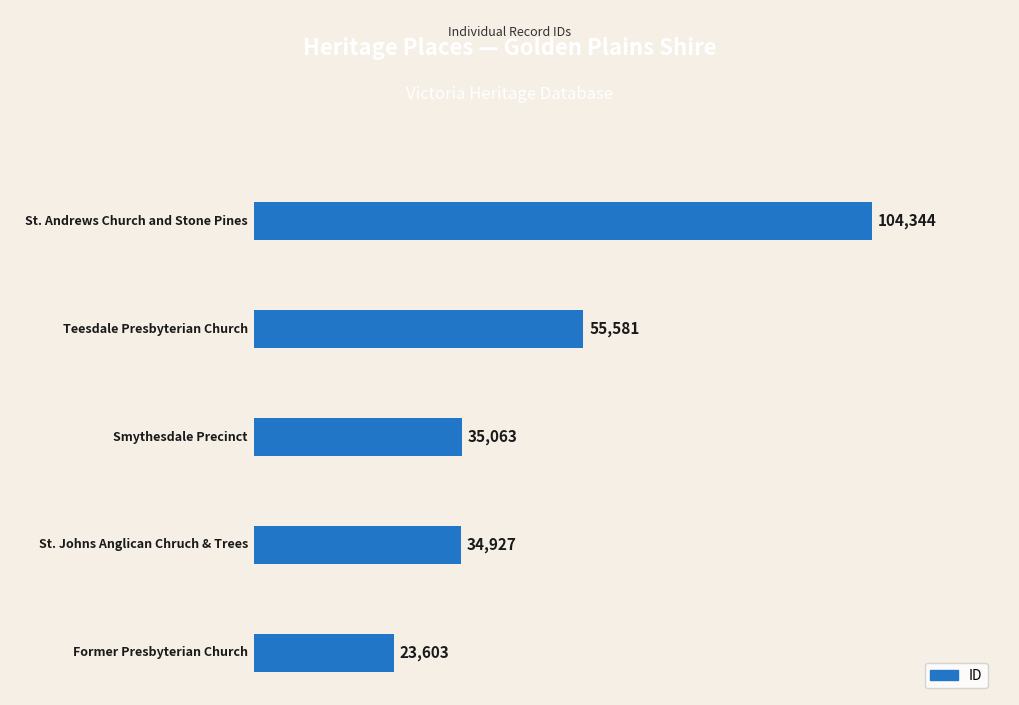

What is the greatest value displayed?

104344